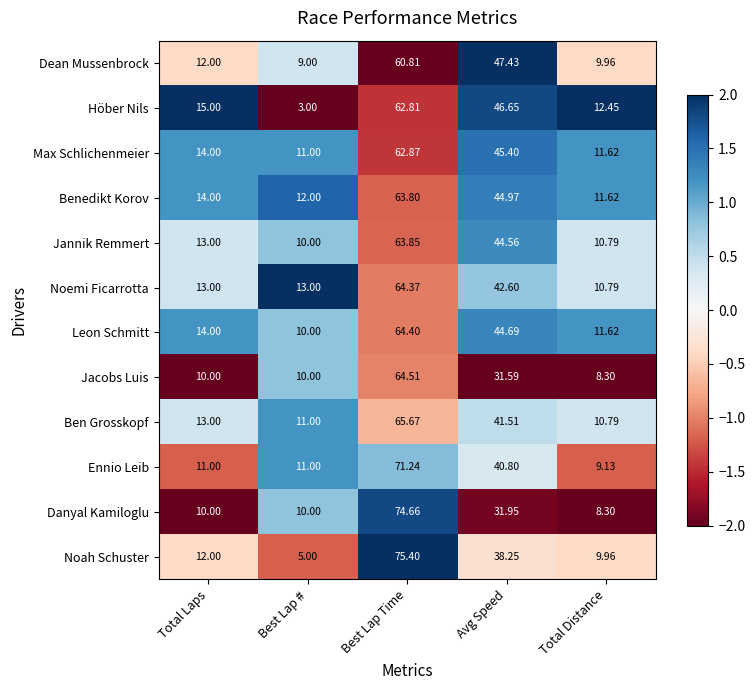

At which category is the sum across all series the highest?

Best Lap Time